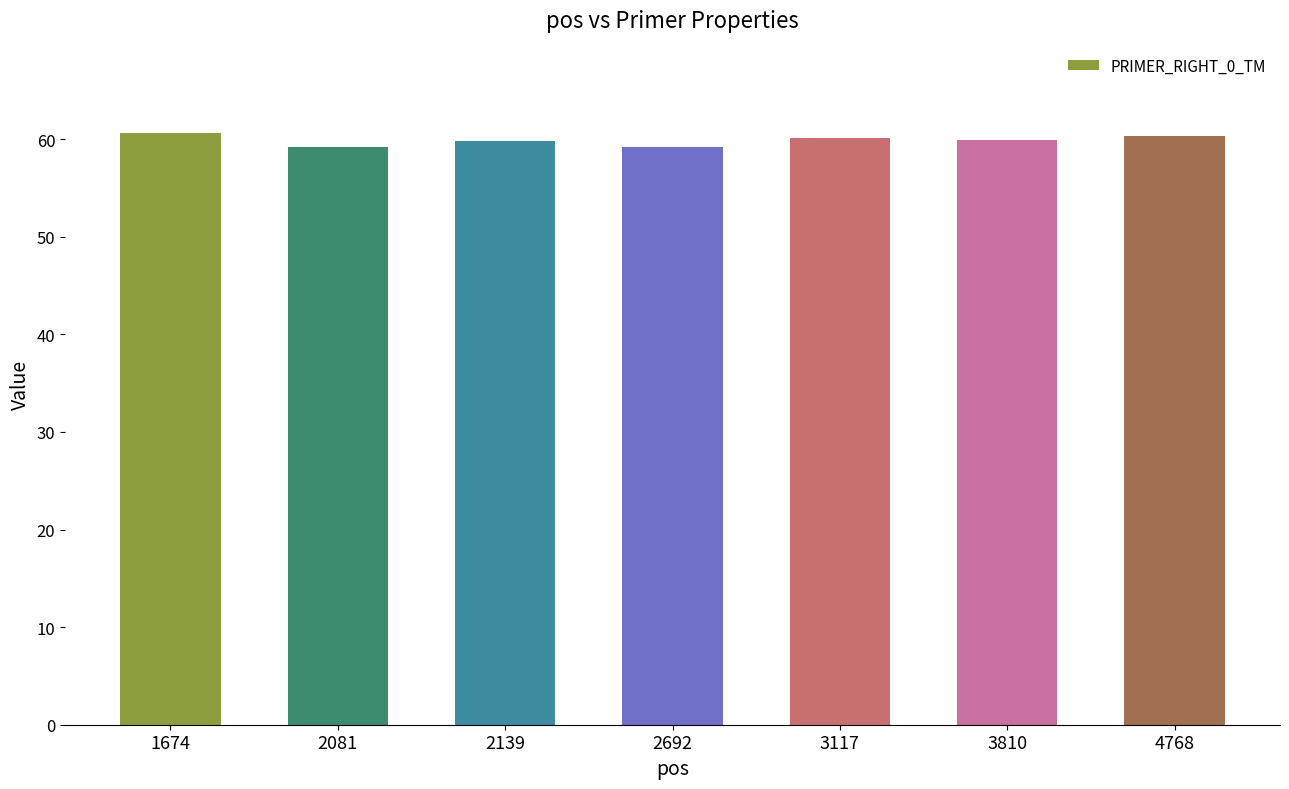

What is the value of the 5th bar from the left?

60.1